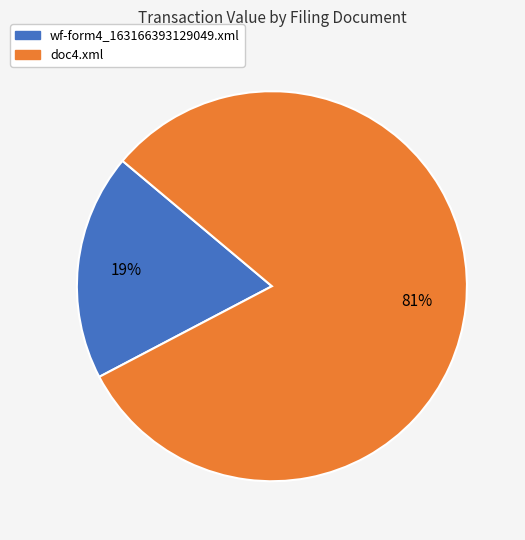

Rank the categories by value from lowest to highest.

wf-form4_163166393129049.xml, doc4.xml